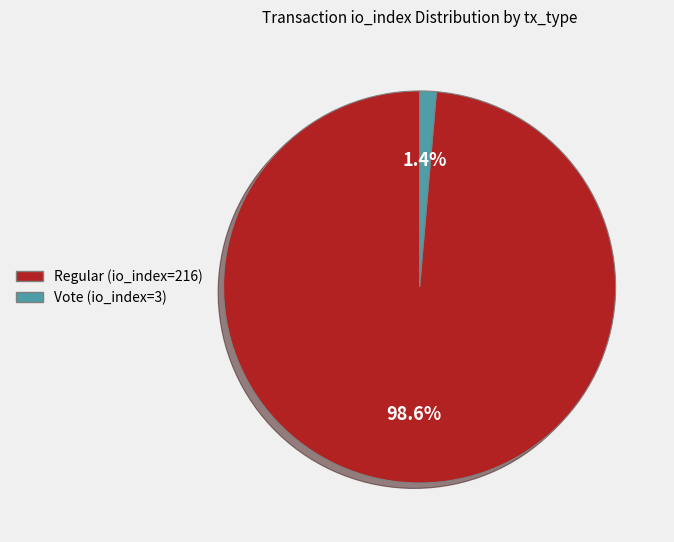

Do Vote (io_index=3) and Regular (io_index=216) together represent more than half of the pie?

Yes